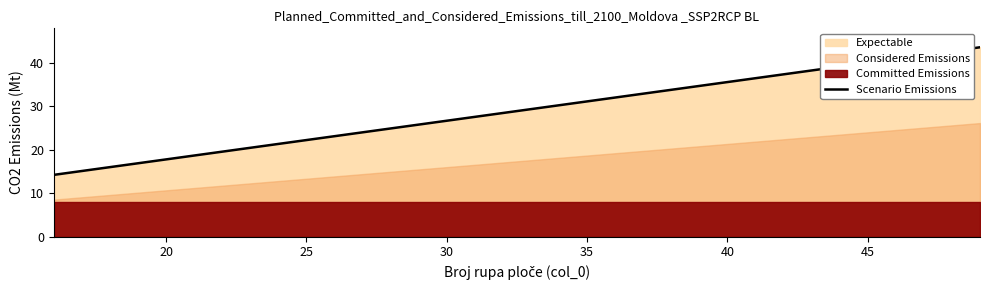

The chart shows a value of 50.0 at 40. True or false?

False